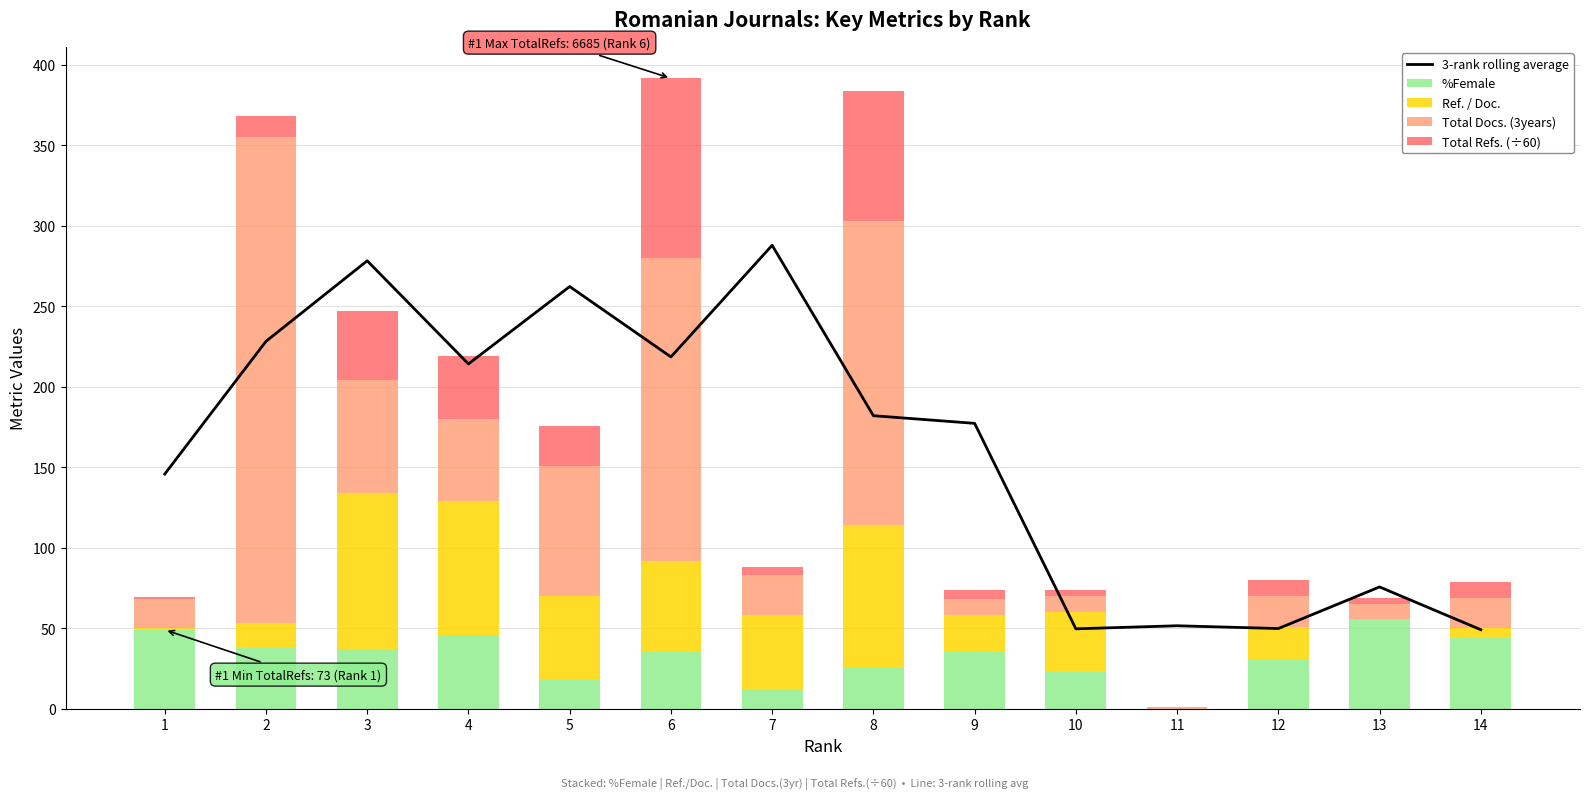

True or false: Total Refs. (÷60) has a value of -63.6 at 11.

False